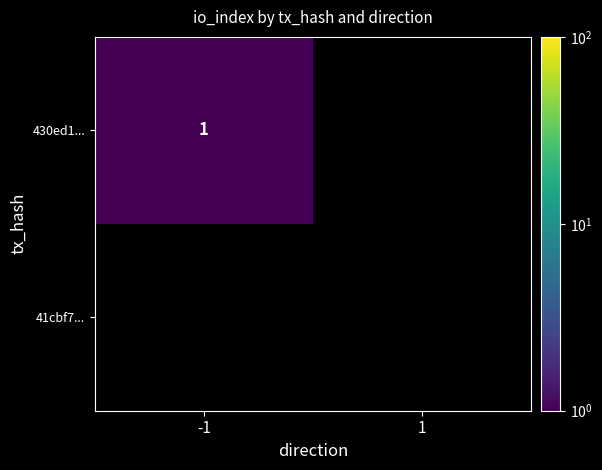

True or false: 430ed1... has a value of 1 at -1.

True